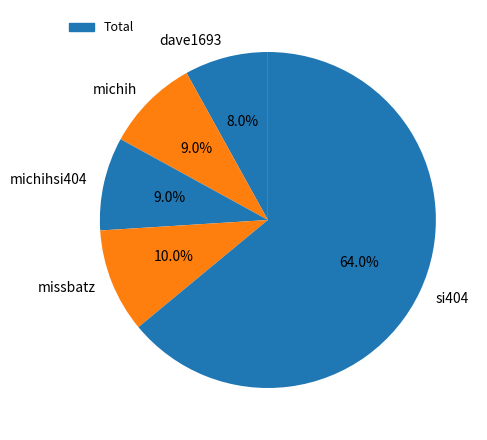

The missbatz slice represents 10% of the pie. True or false?

True